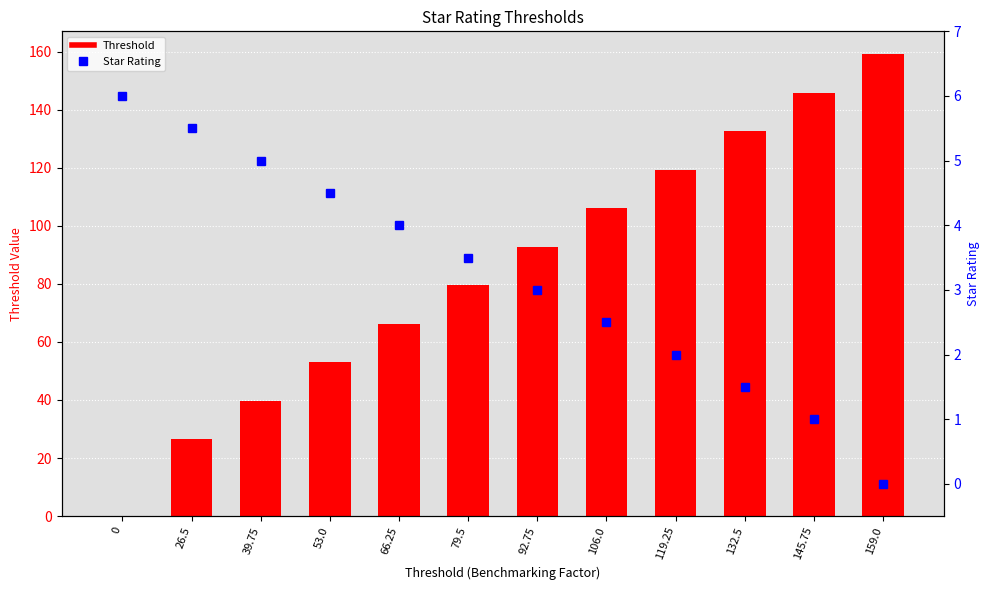

Reading left to right, what are all the values shown in this chart?

Threshold: 0=0.0	26.5=26.5	39.75=39.8	53.0=53.0	66.25=66.2	79.5=79.5	92.75=92.8	106.0=106.0	119.25=119.2	132.5=132.5	145.75=145.8	159.0=159.0
Star Rating: 0=6.0	26.5=5.5	39.75=5.0	53.0=4.5	66.25=4.0	79.5=3.5	92.75=3.0	106.0=2.5	119.25=2.0	132.5=1.5	145.75=1.0	159.0=0.0